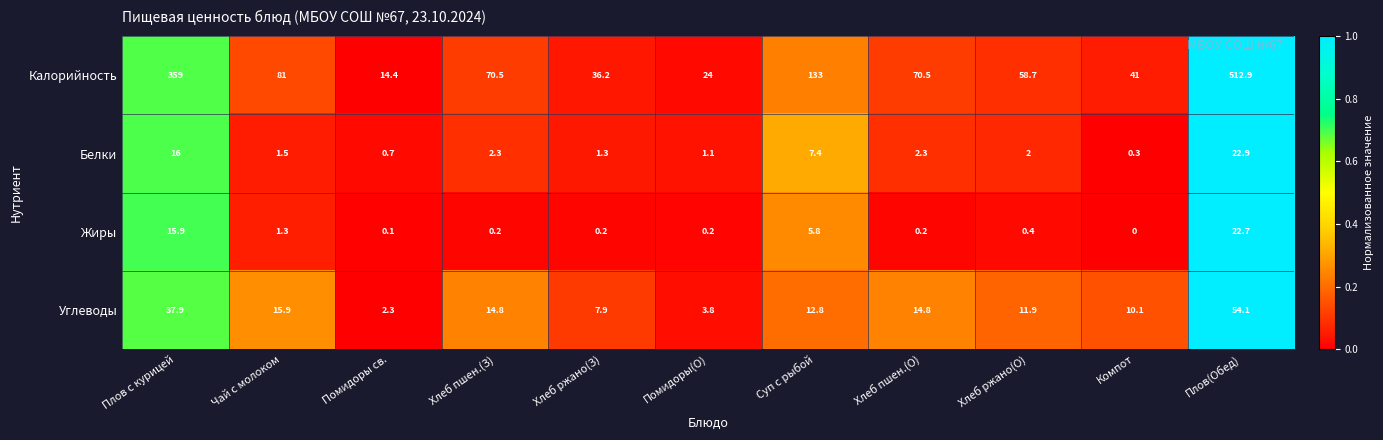

The Углеводы series shows 5.3 at Помидоры(О). True or false?

False